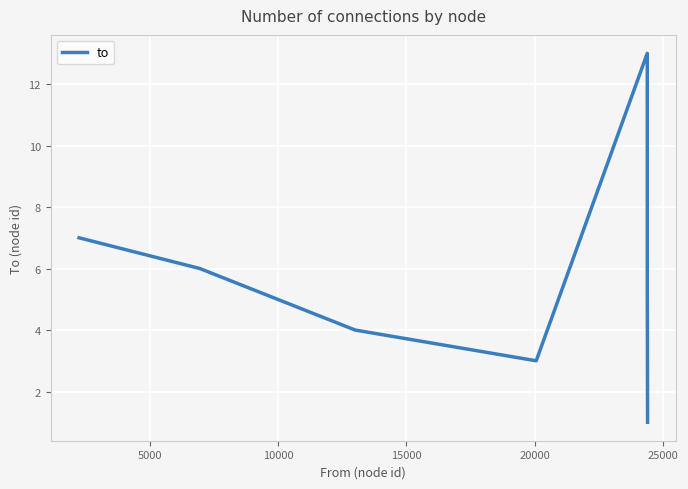

What is the maximum value shown in the chart?

13